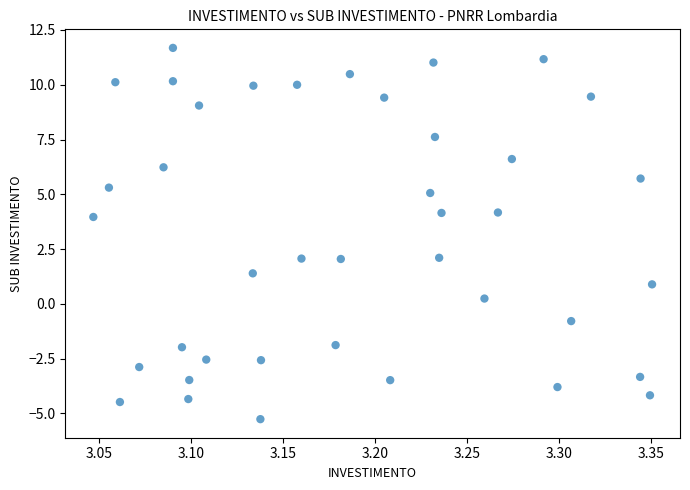

What is the range of Y values (max minus min)?

16.9